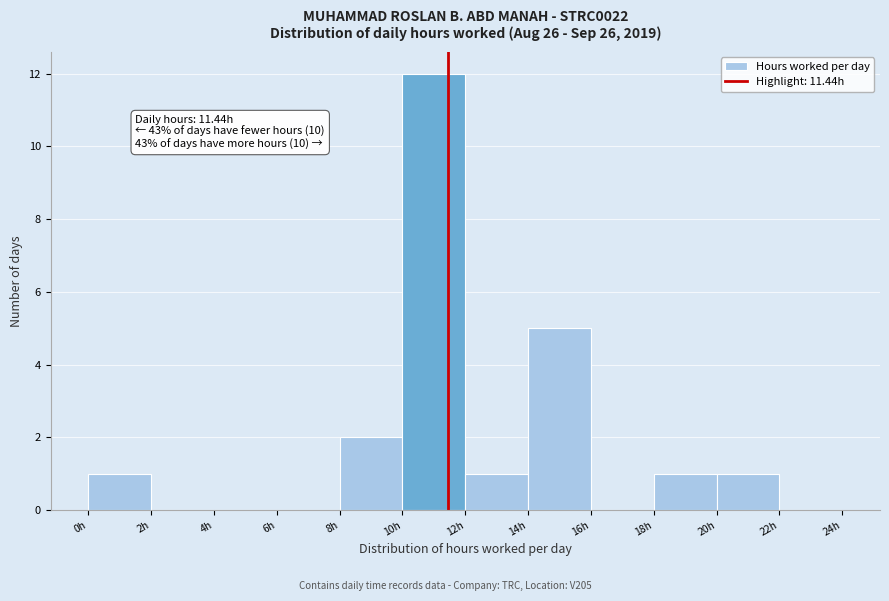

Which range on the x-axis has the tallest bar?

10 to 12